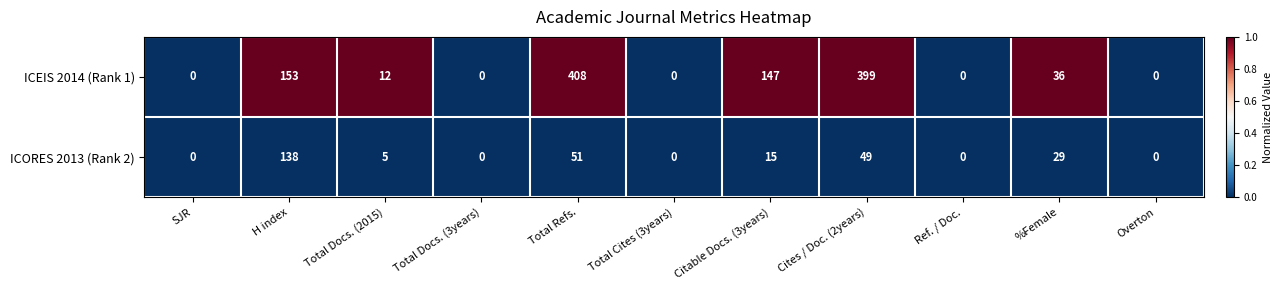

What is the sum of the ICEIS 2014 (Rank 1) values at Total Refs. and Ref. / Doc.?

408